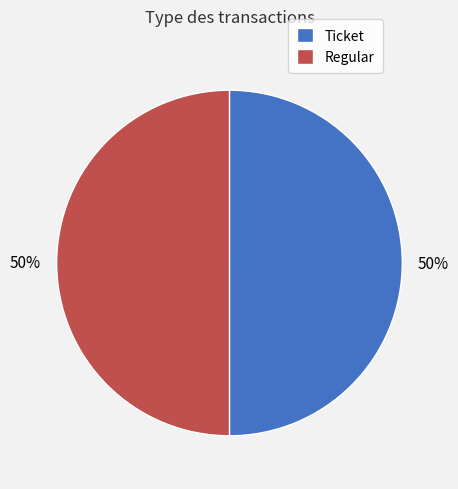

Do Regular and Ticket together represent more than half of the pie?

Yes